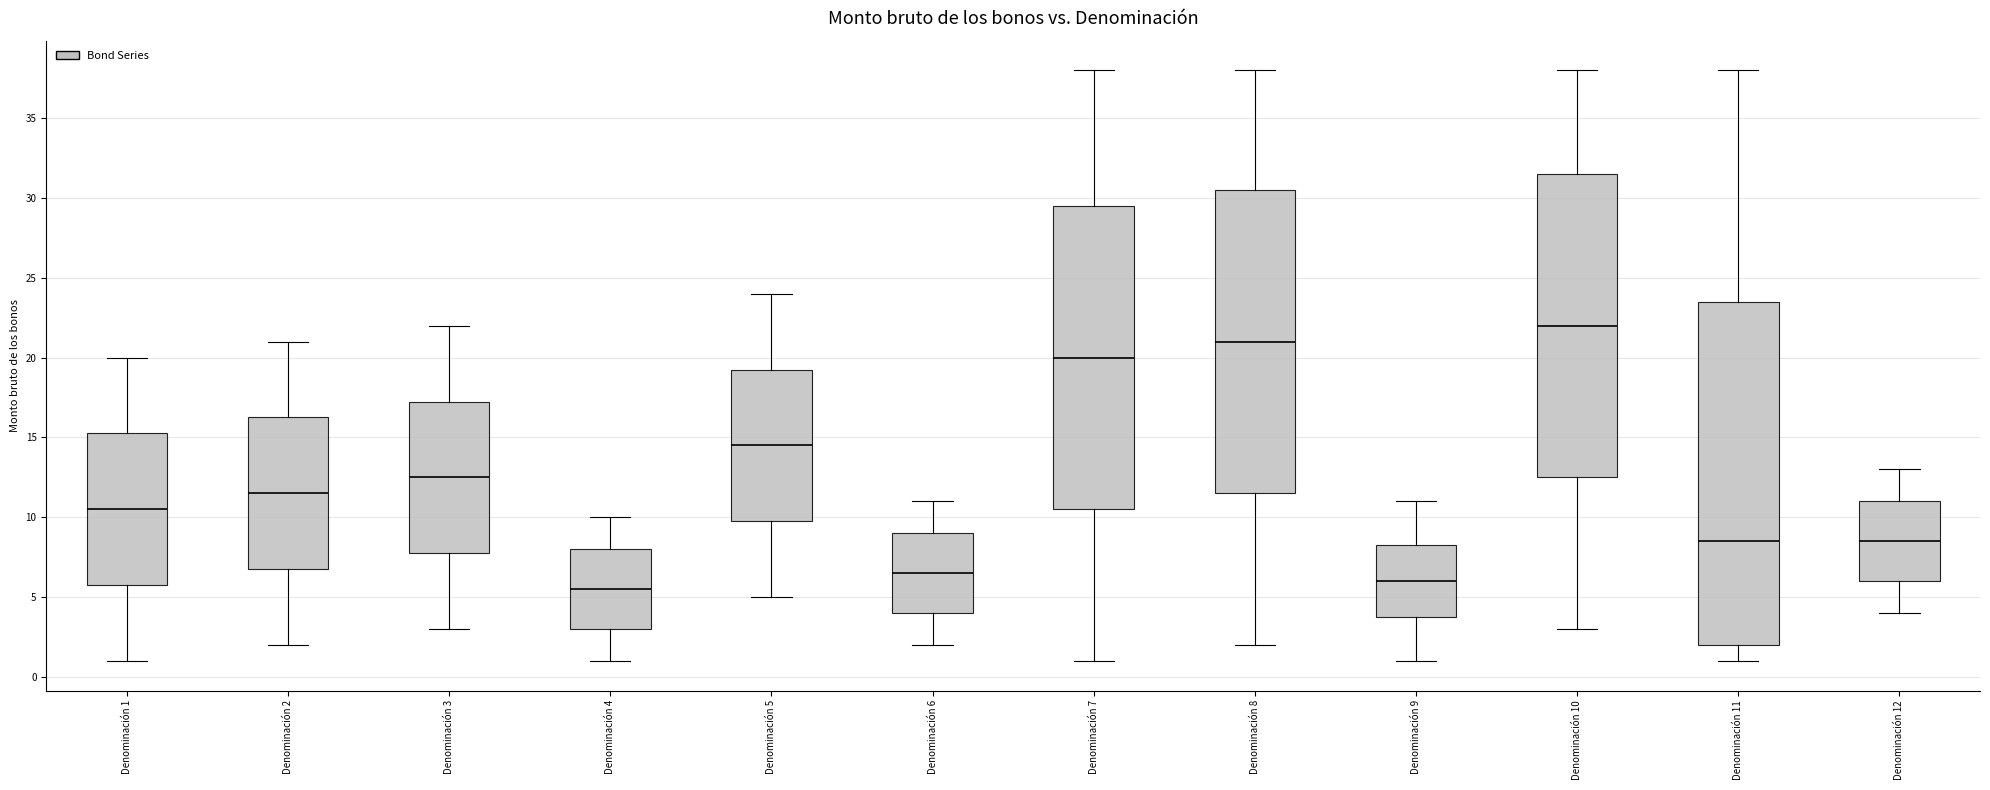

Which box has the lowest median line?

Denominación 4